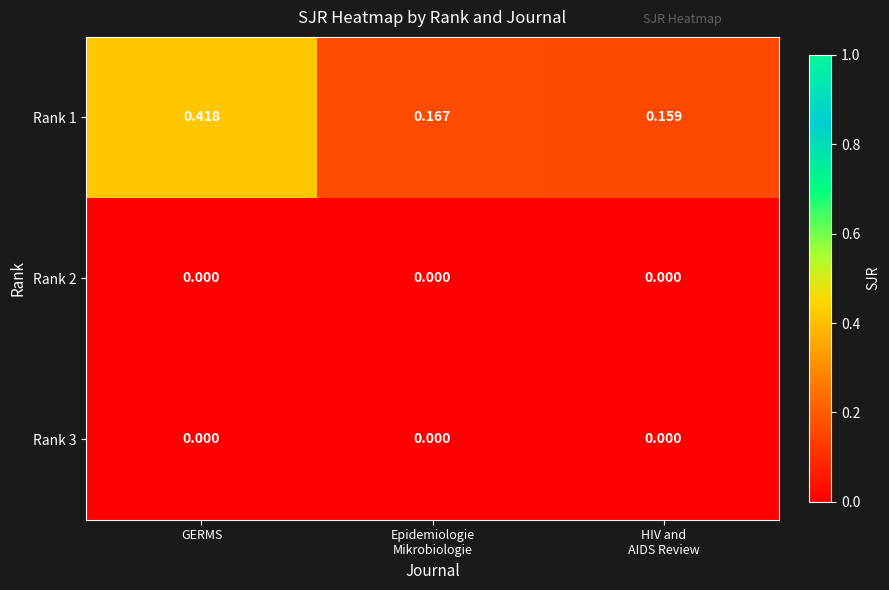

At which category does the chart reach its peak across all series?

GERMS